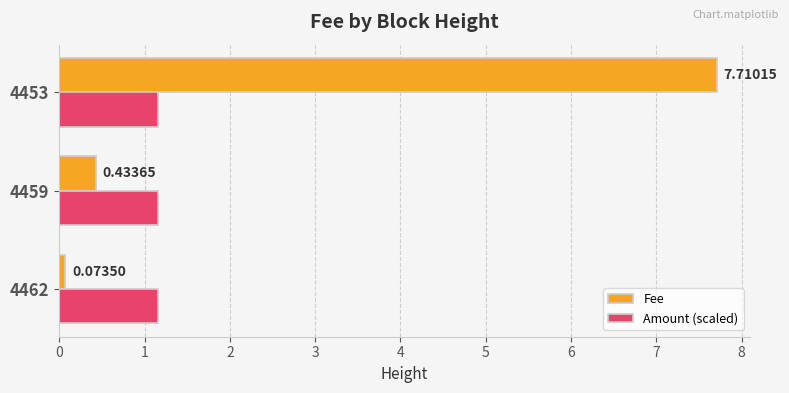

What is the spread (max minus min) of values at 4453?

6.6